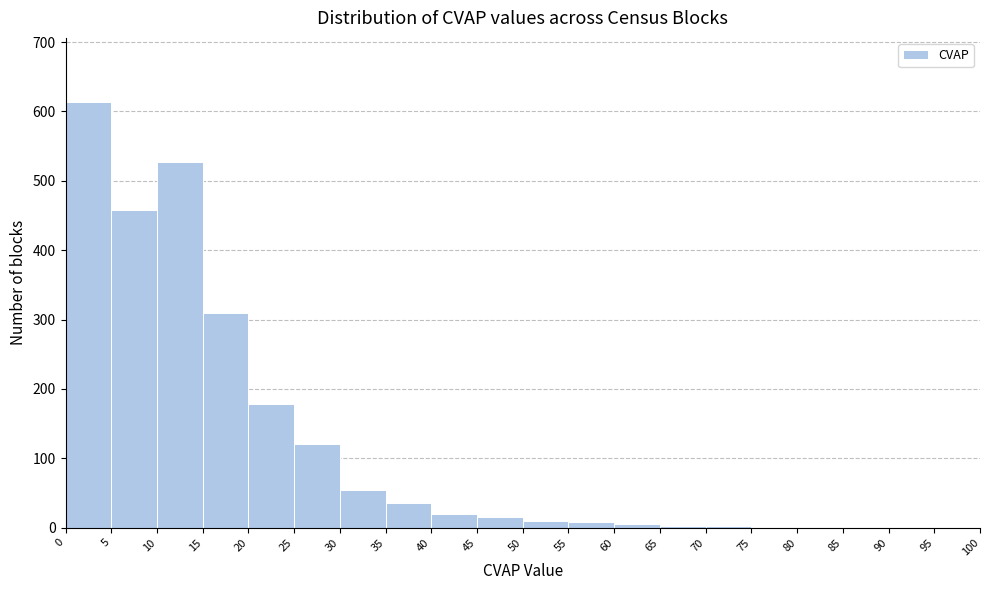

What is the height of the bar covering 45 to 50 on the x-axis? The values are not printed on the chart, so give them approximately, as read against the axis.

20